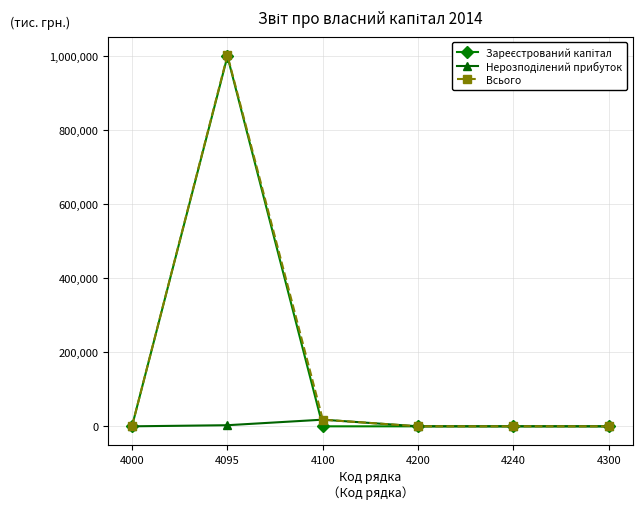

At which category does Всього reach its first local peak?

4095